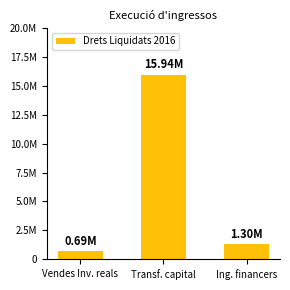

Reading right to left, transcribe all the data shown in this chart.

Ing. financers=1299655.4	Transf. capital=15944296.4	Vendes Inv. reals=687283.2